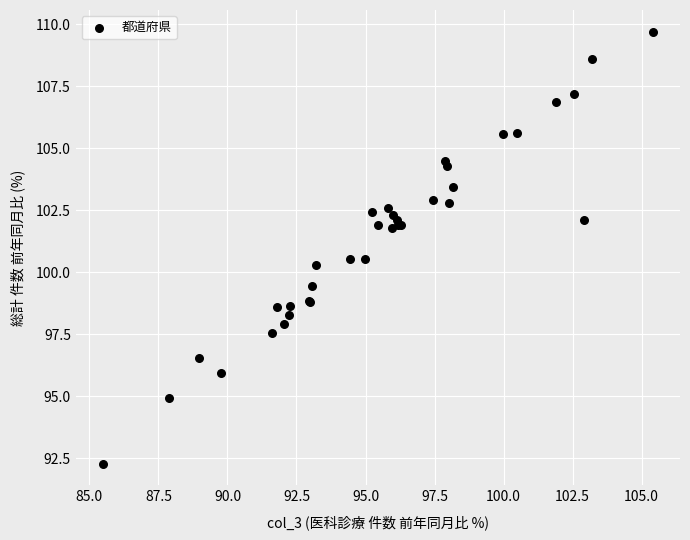

What Y value in the scatter plot is closest to 100?

100.3